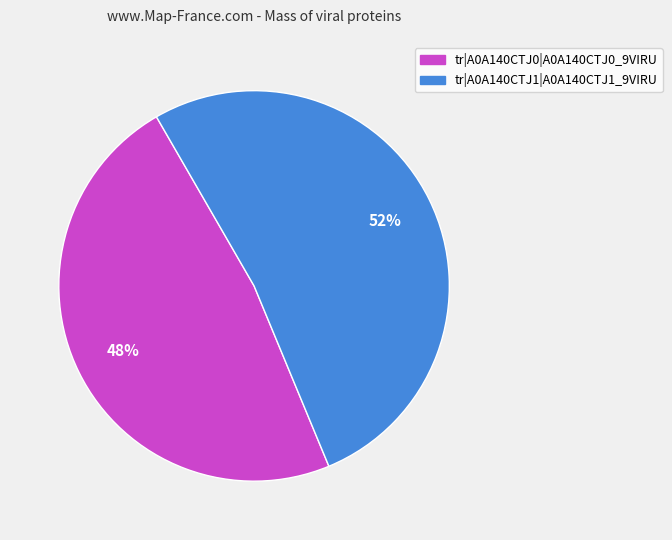

Does any single category account for the majority?

Yes